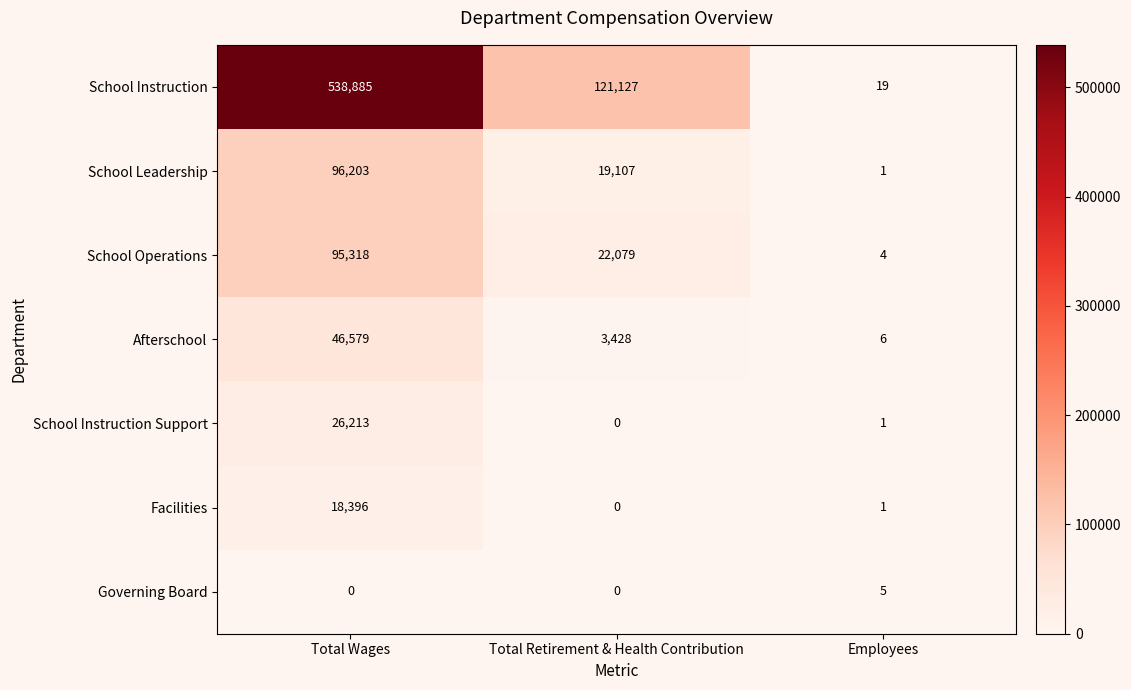

Rank the series at Total Wages from lowest to highest value.

Governing Board, Facilities, School Instruction Support, Afterschool, School Operations, School Leadership, School Instruction